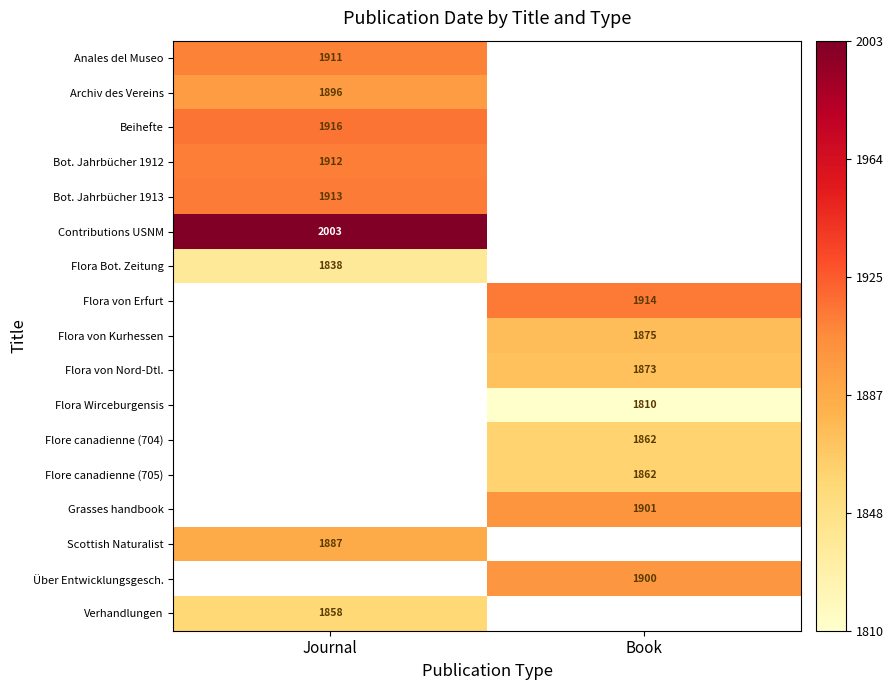

Which series has the largest range (max minus min)?

Anales del Museo